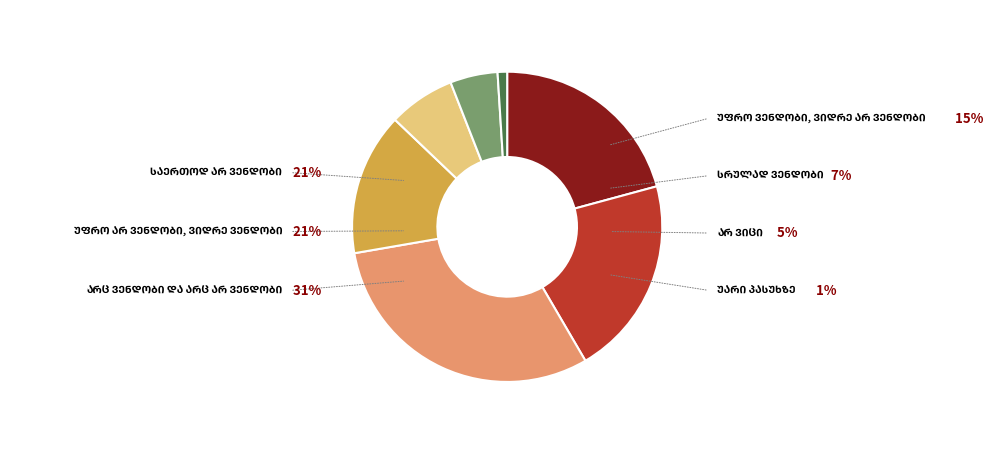

Is there any slice that represents more than half of the pie?

No